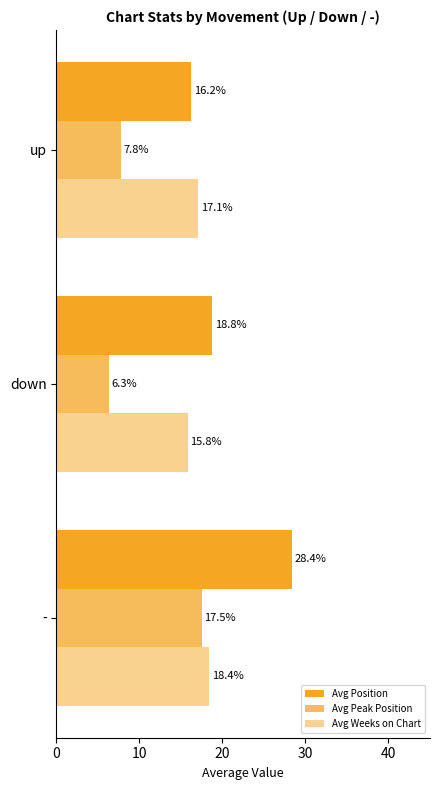

How many series are shown in this chart?

3